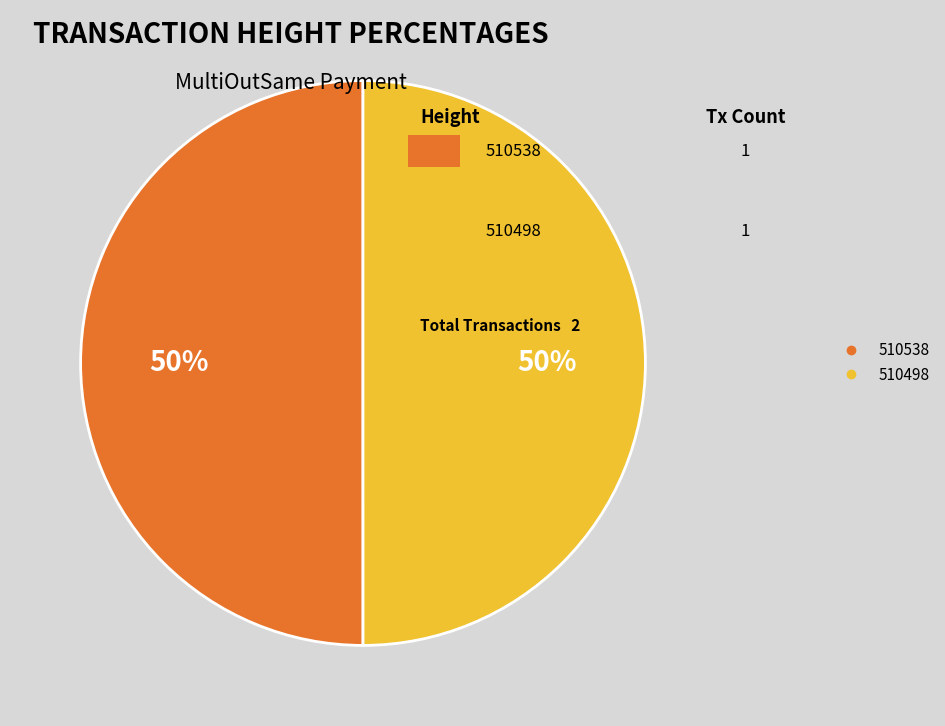

What is the ratio of the value at 510538 to the value at 510498?

1.0